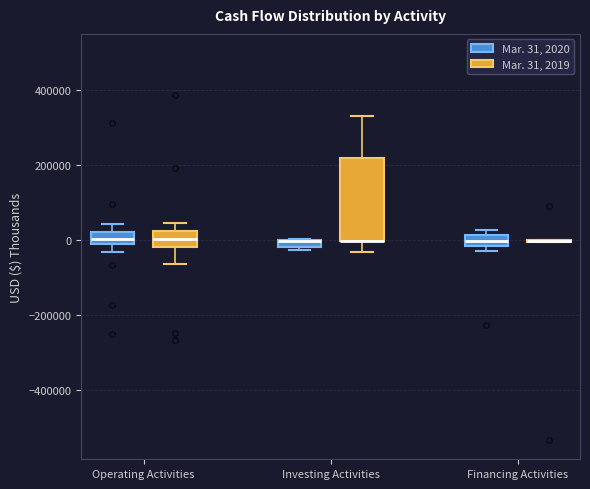

Comparing the boxes themselves (not the whiskers), which one is the tallest?

Investing Activities (Mar. 31, 2019)